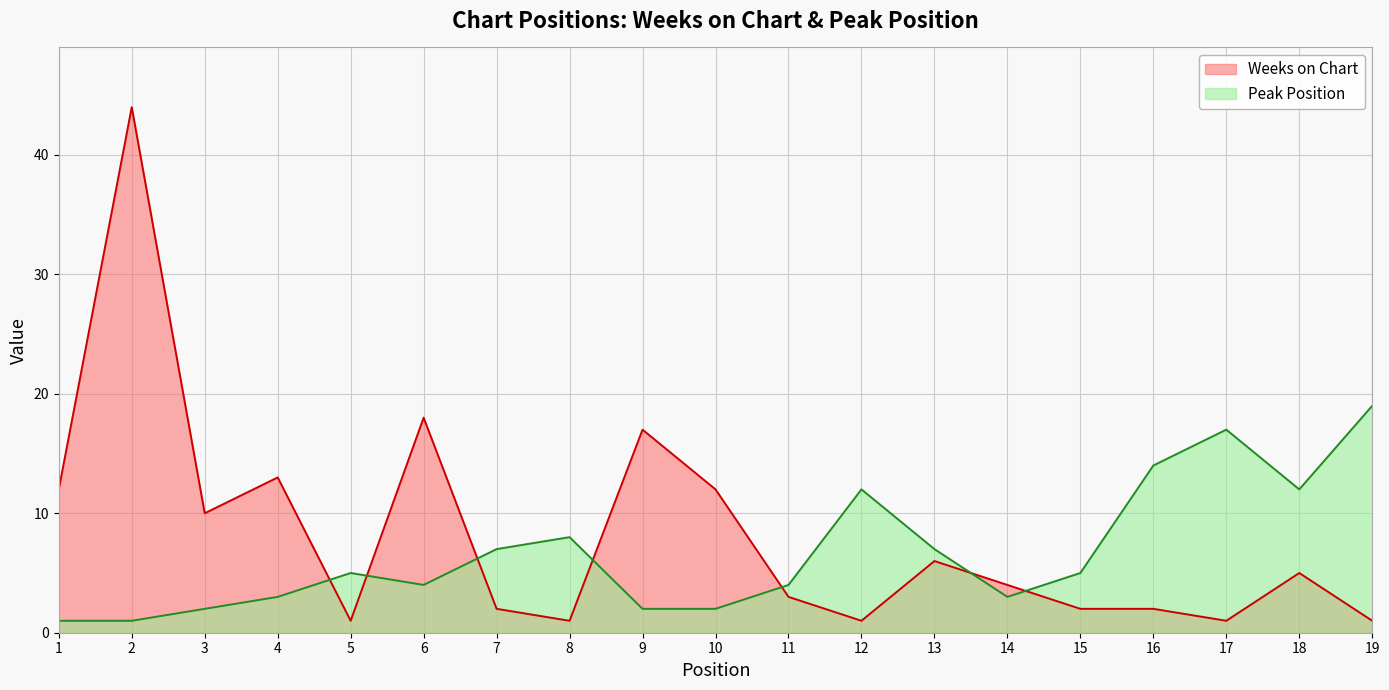

What are all the series names shown in the legend?

Weeks on Chart, Peak Position